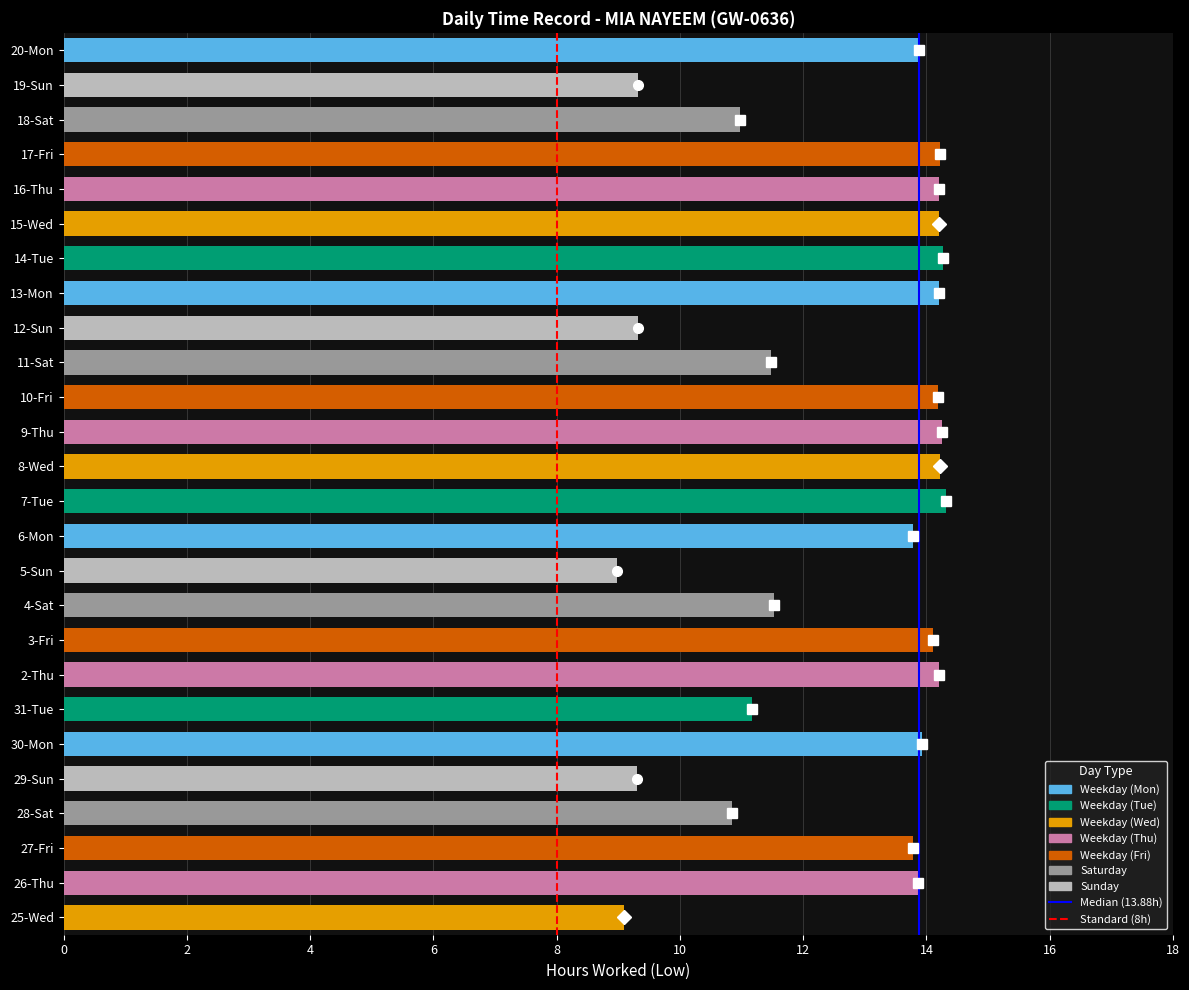

What is the ratio of the value at 6-Mon to the value at 15-Wed?

1.0